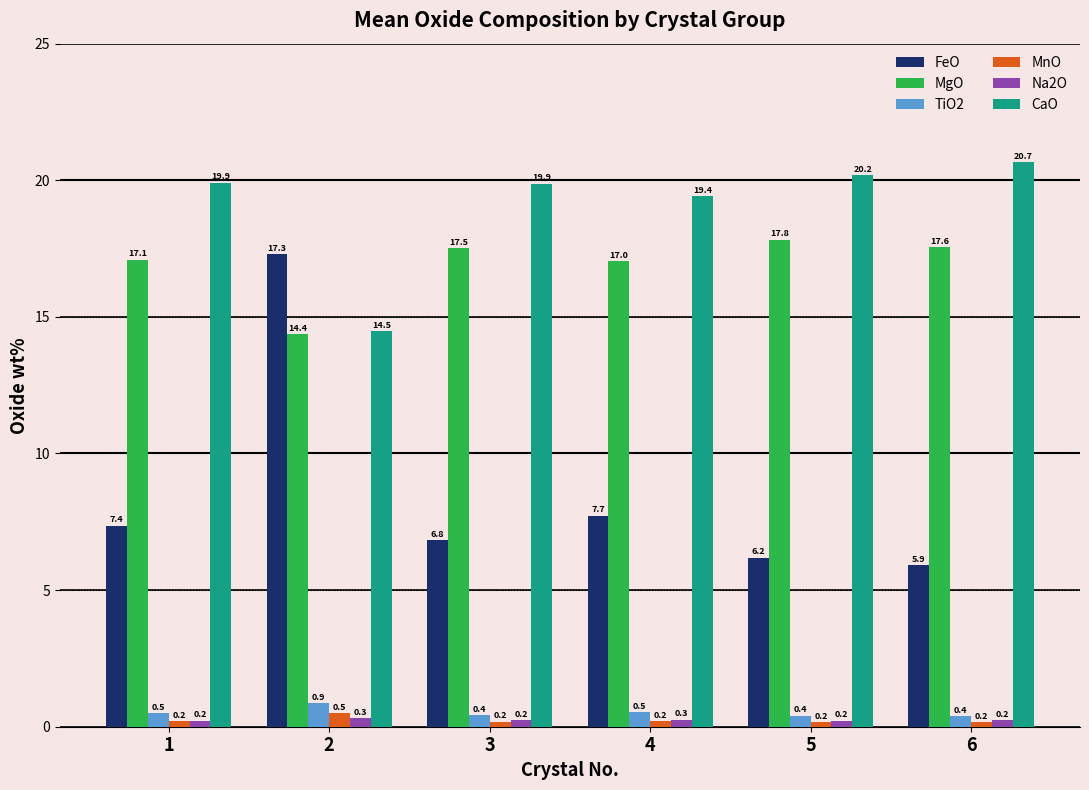

What is the total value across all series at 2?

47.8